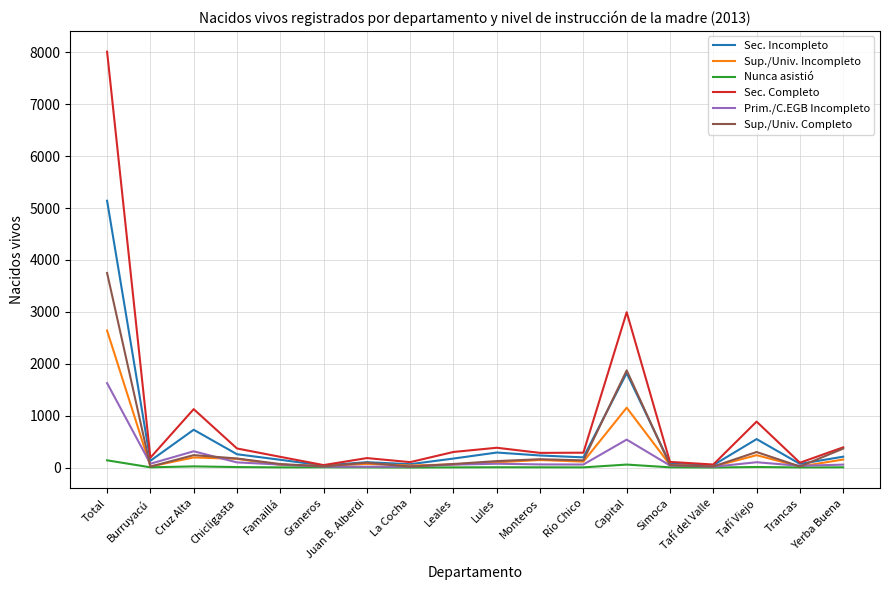

Is the value of Sec. Completo at Río Chico greater than the value of Prim./C.EGB Incompleto at Lules?

Yes